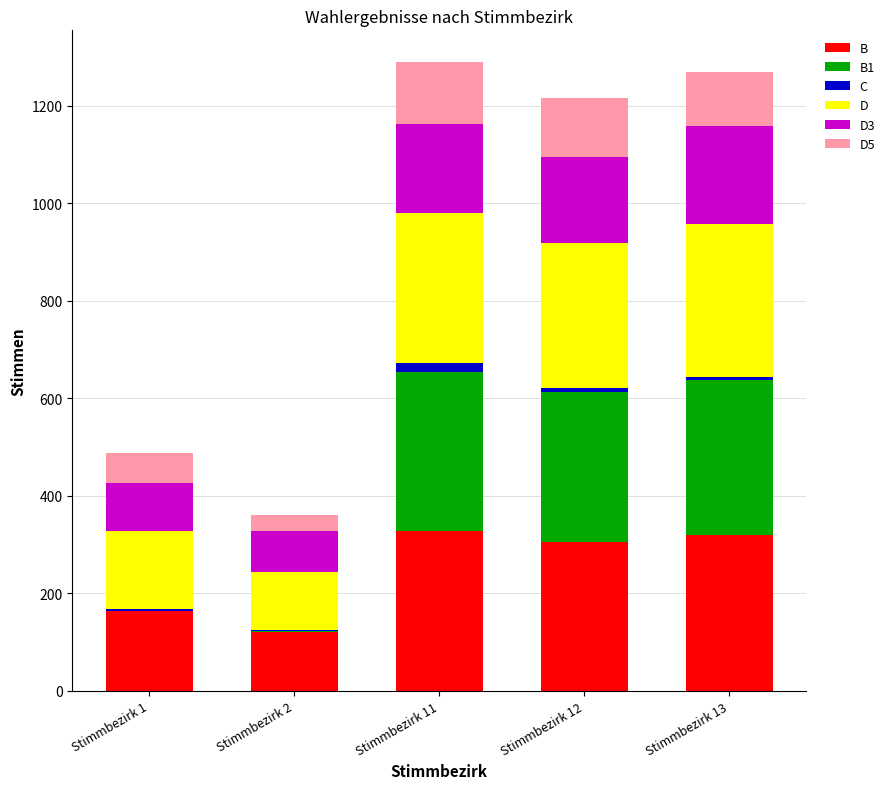

At which label is B closest to 224?

Stimmbezirk 1